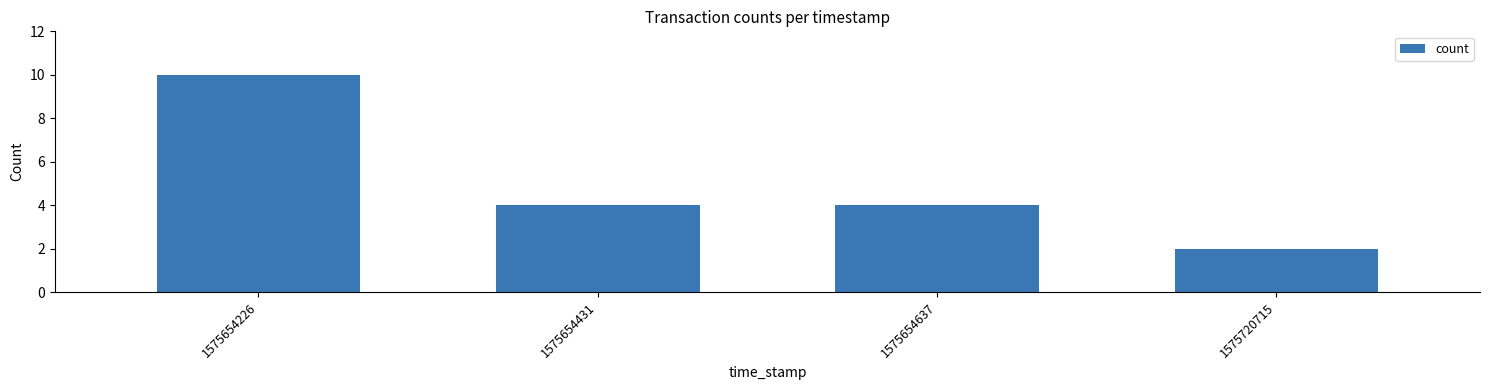

Is it true that the value at 1575654431 is 6?

False